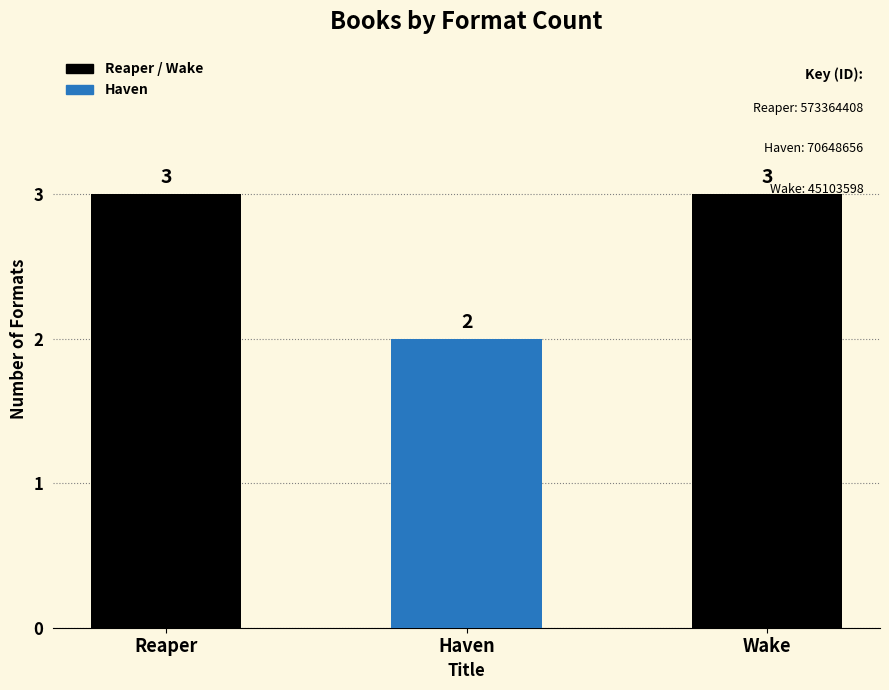

What is the ratio of the value at Reaper to the value at Wake?

1.0